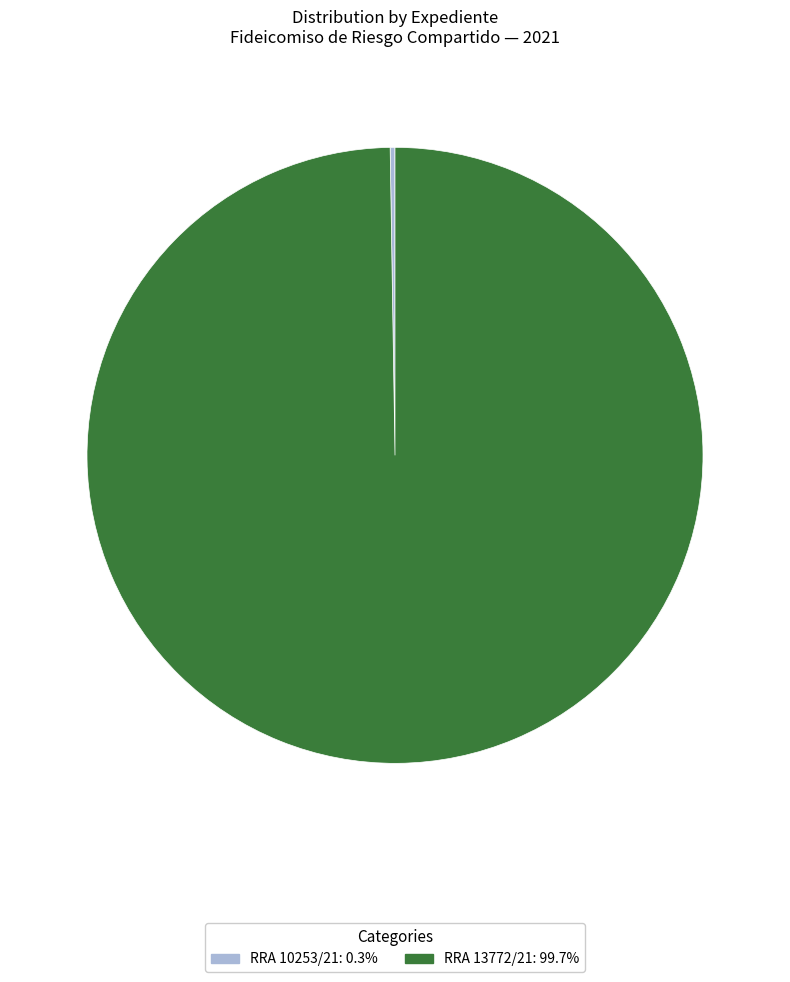

What is the largest slice in the pie chart?

RRA 13772/21